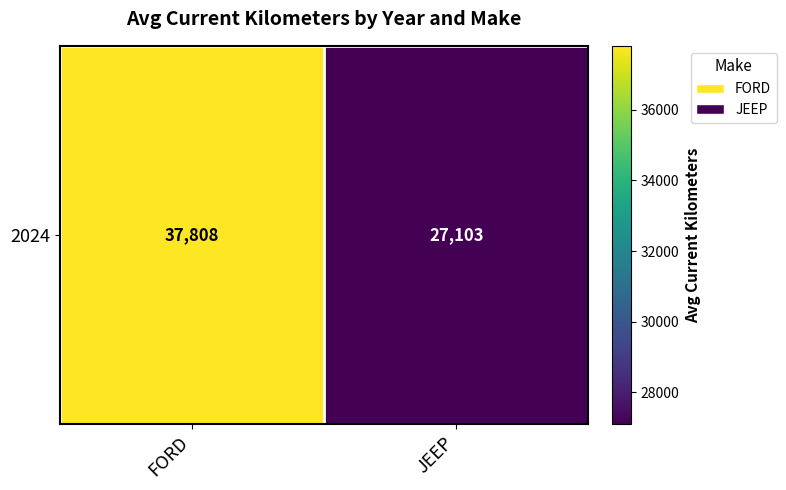

What value does the data have at JEEP?

27102.5